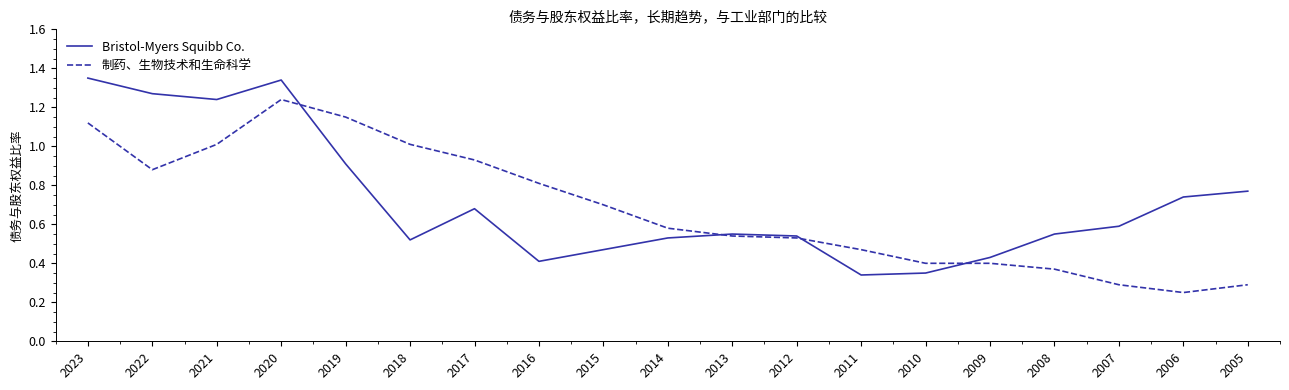

Is the value of 制药、生物技术和生命科学 at 2005 greater than the value of Bristol-Myers Squibb Co. at 2015?

No